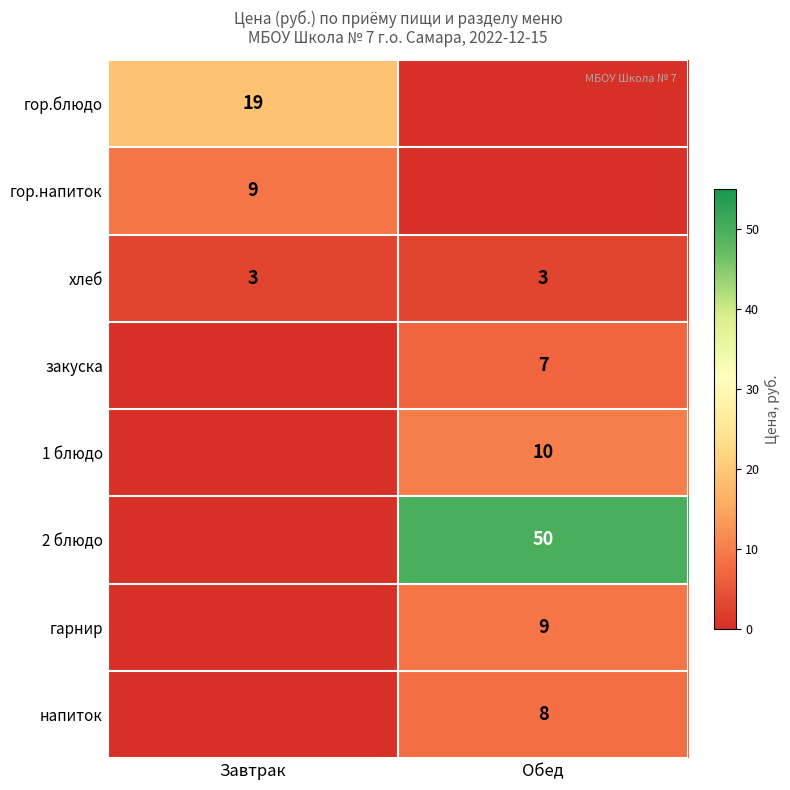

Which has a higher value, Обед or Завтрак?

Завтрак